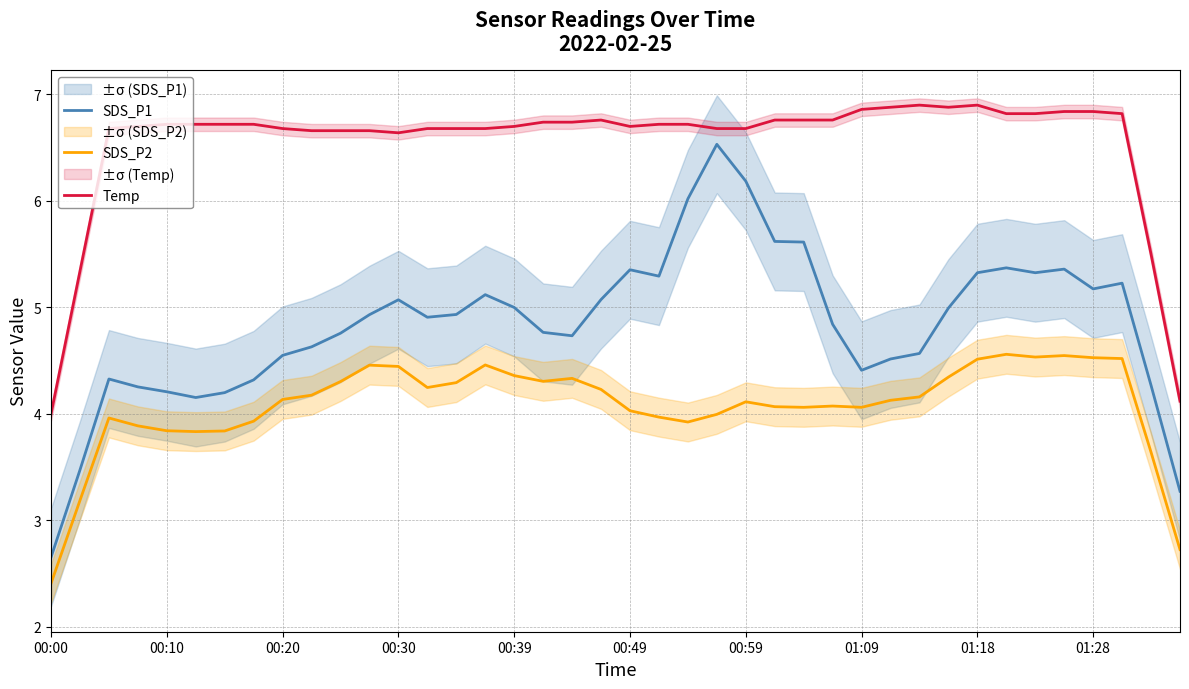

True or false: SDS_P1 and Temp cross at least once.

False